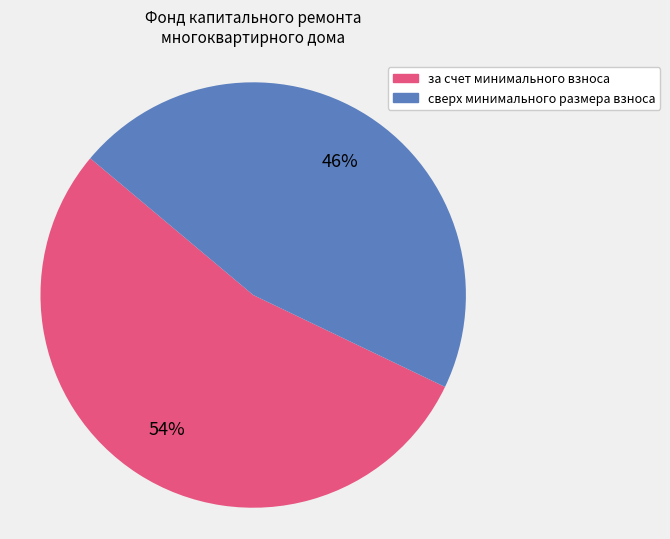

Rank the categories by value from highest to lowest.

за счет минимального взноса, сверх минимального размера взноса